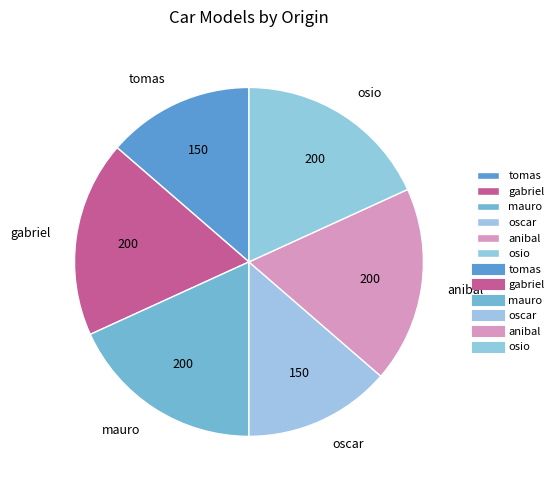

Is it true that gabriel is 4% of the pie?

False